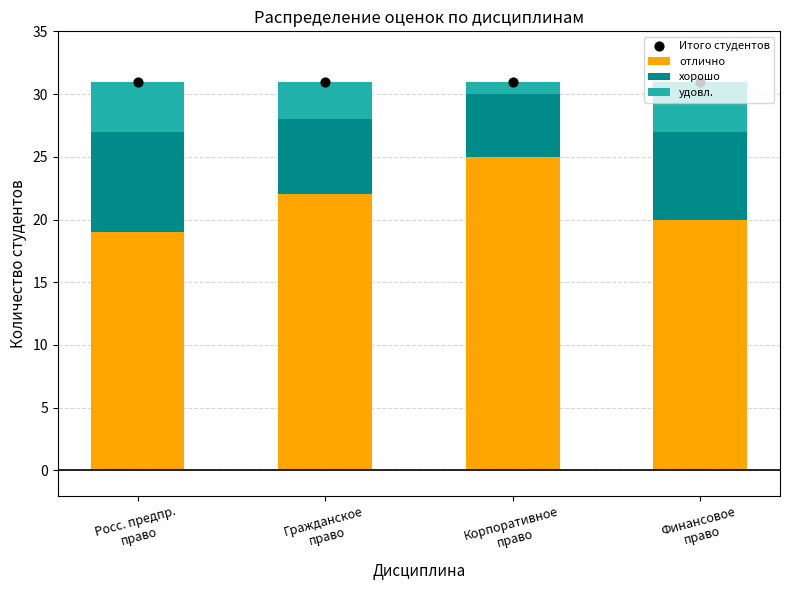

Which series has the widest spread of Y values?

отлично